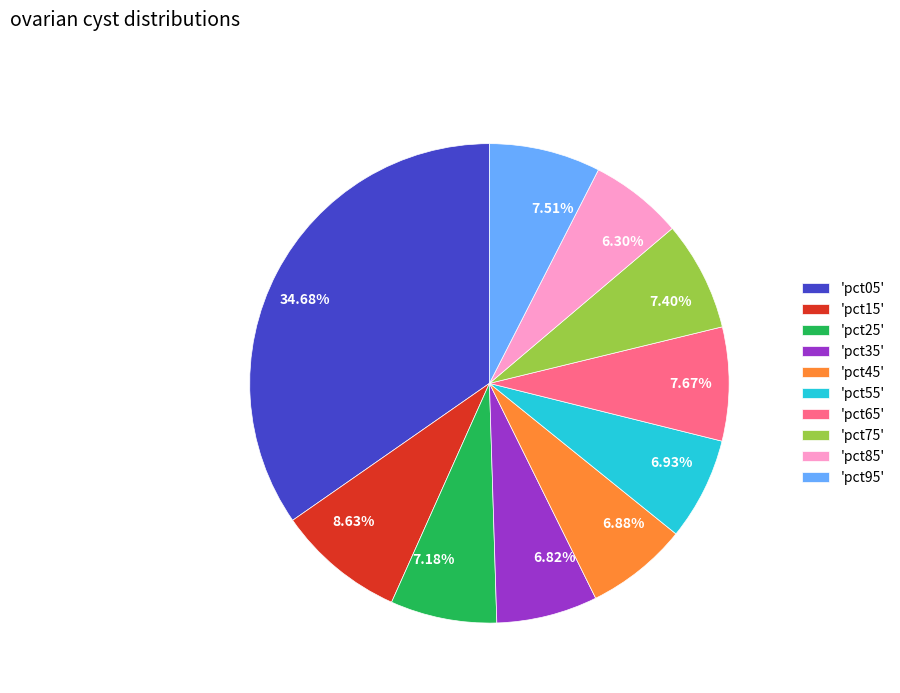

To the nearest percent, what is the difference between the largest and smallest slice percentages?

28%